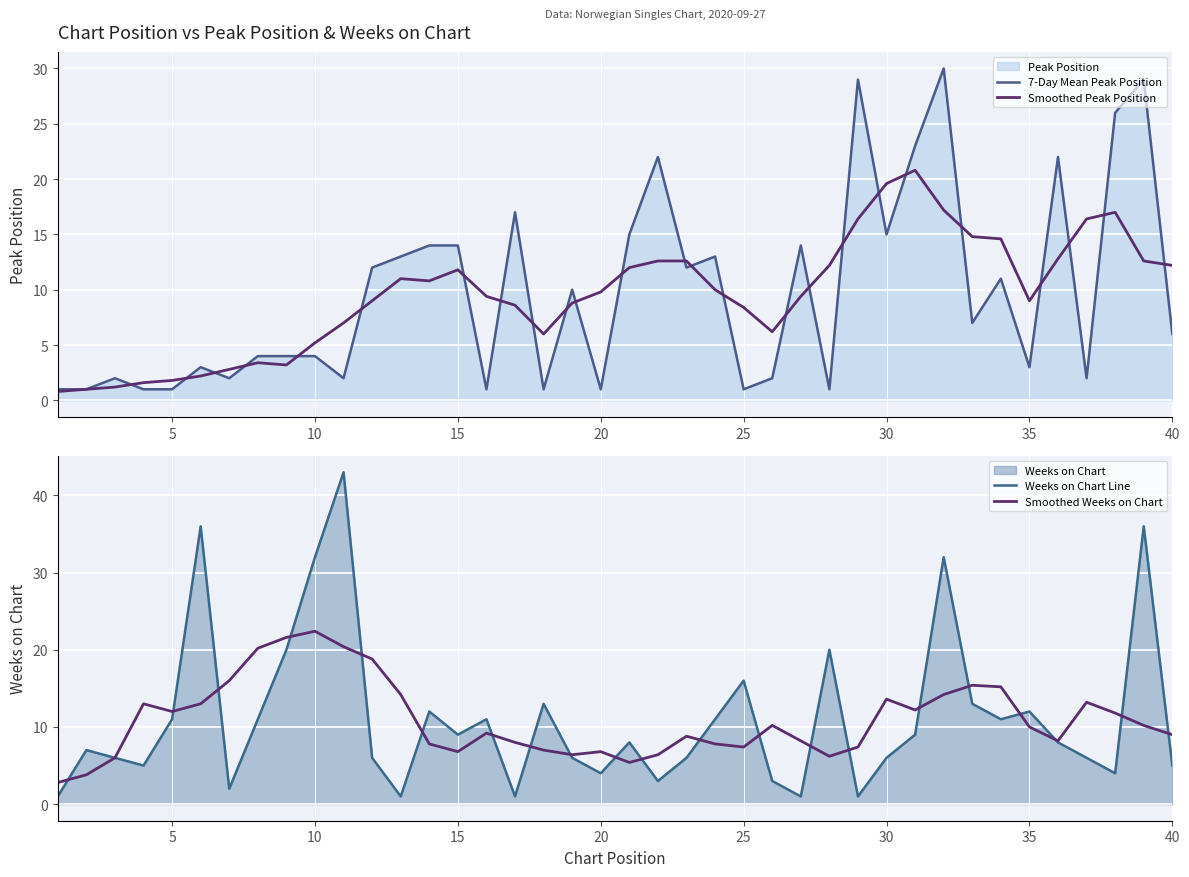

What is the lowest value of the Smoothed Peak Position series?

0.8